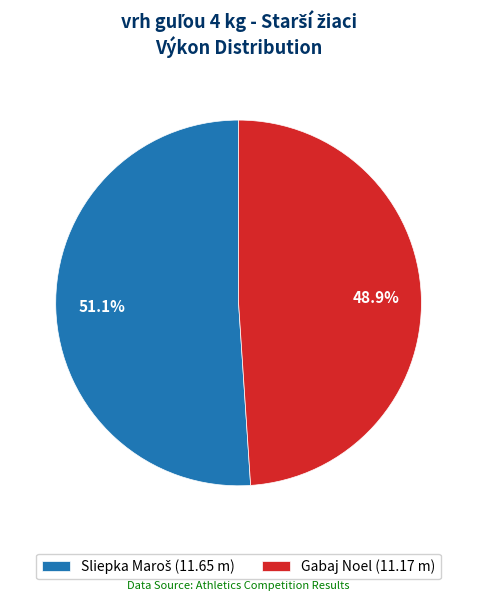

To the nearest percent, what percentage of the pie is Gabaj Noel?

49%